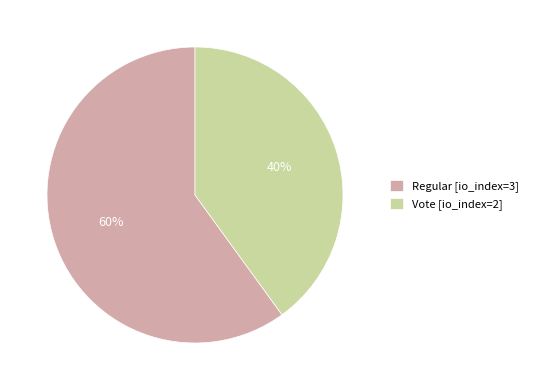

To the nearest percent, what portion does Regular [io_index=3] represent?

60%